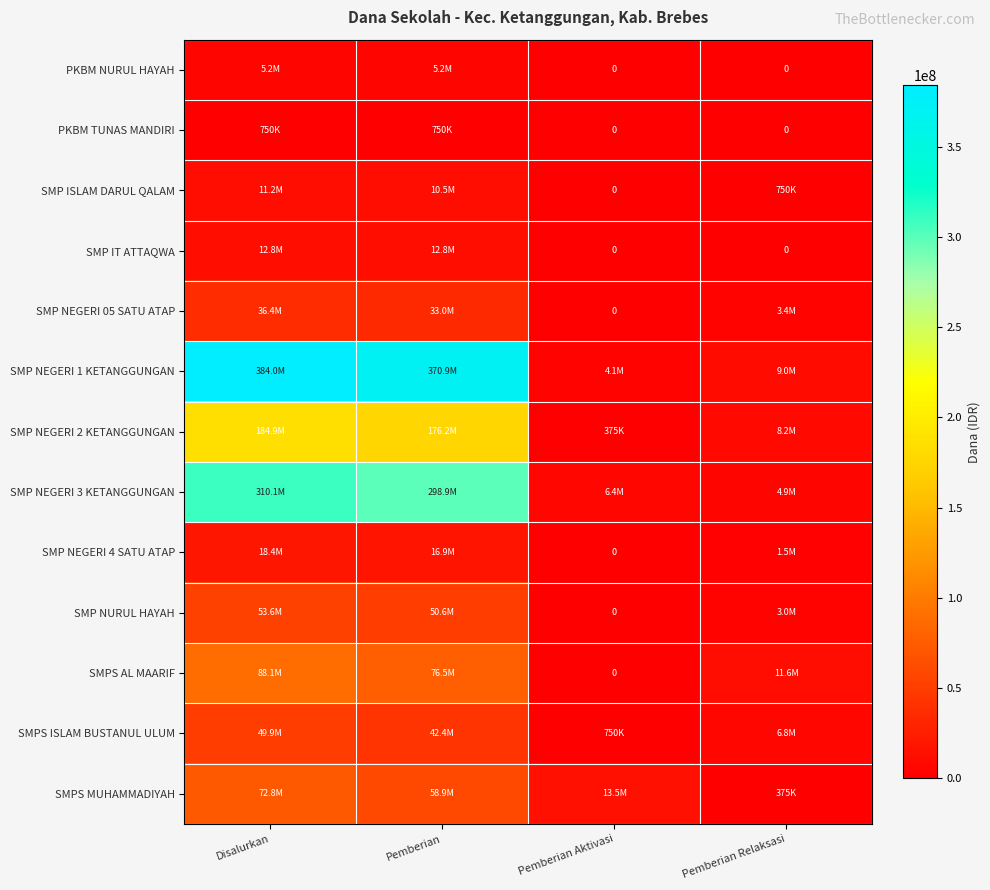

The SMP ISLAM DARUL QALAM series shows 750000 at Pemberian Relaksasi. True or false?

True